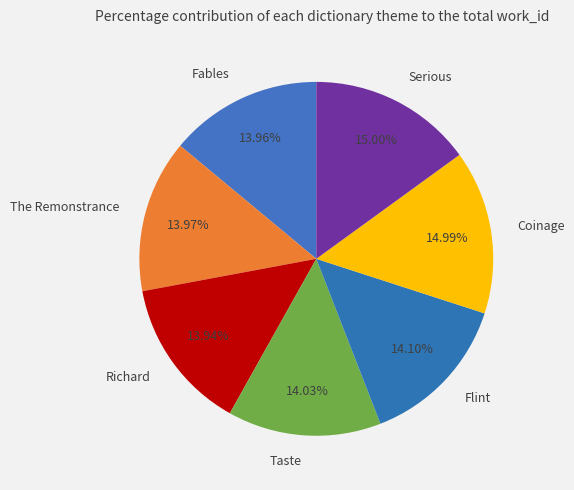

How many segments does this pie chart have?

7